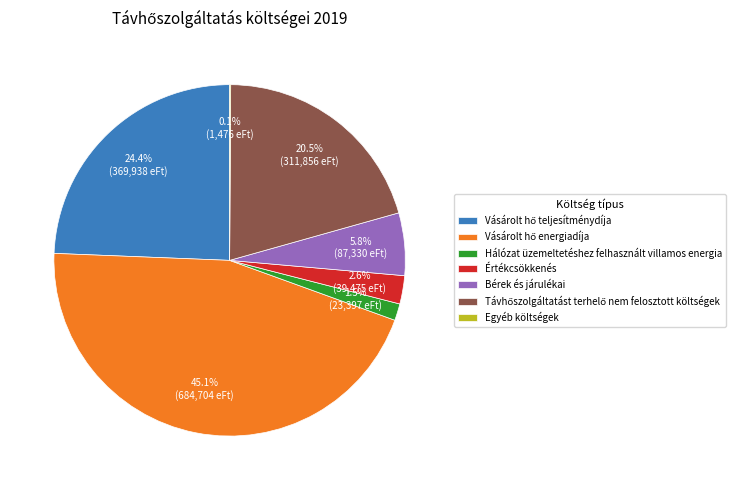

What is the total percentage of Bérek és járulékai and Hálózat üzemeltetéshez felhasznált villamos energia?

7.3%